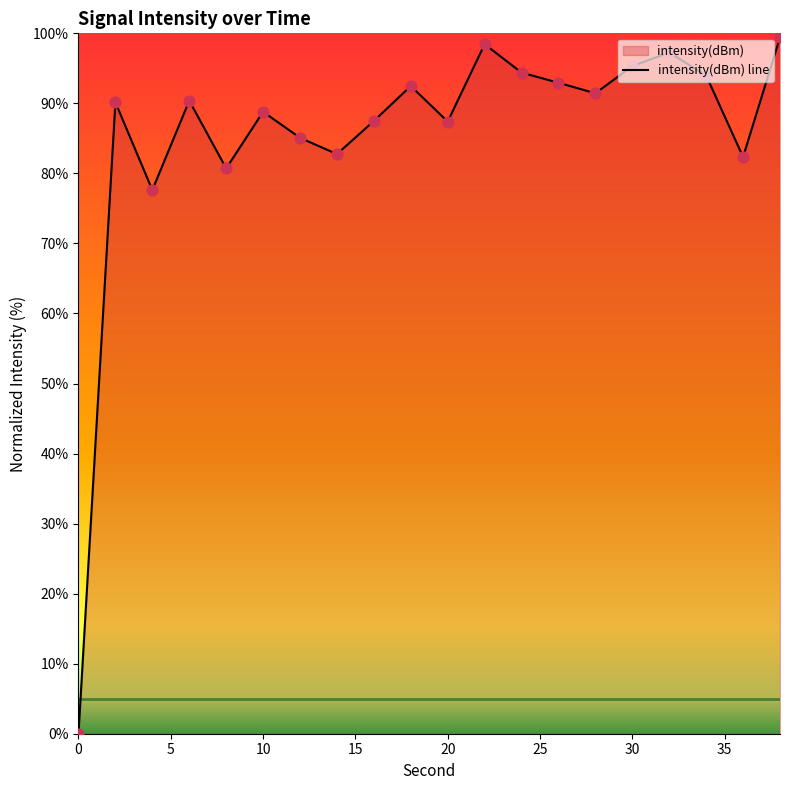

What is the greatest value displayed?

99.4